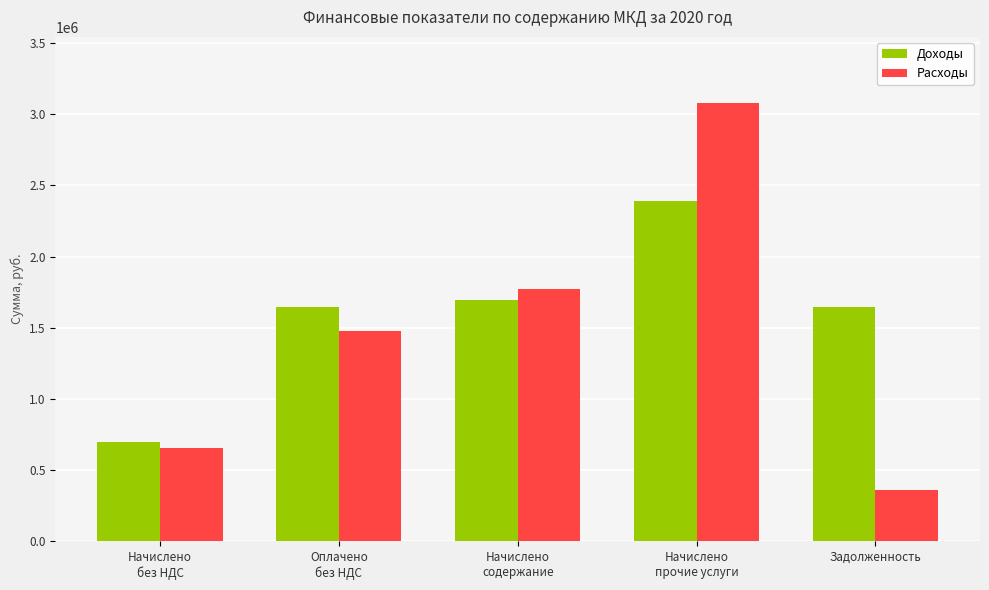

Between Начислено
без НДС and Задолженность, which series saw the biggest shift?

Доходы